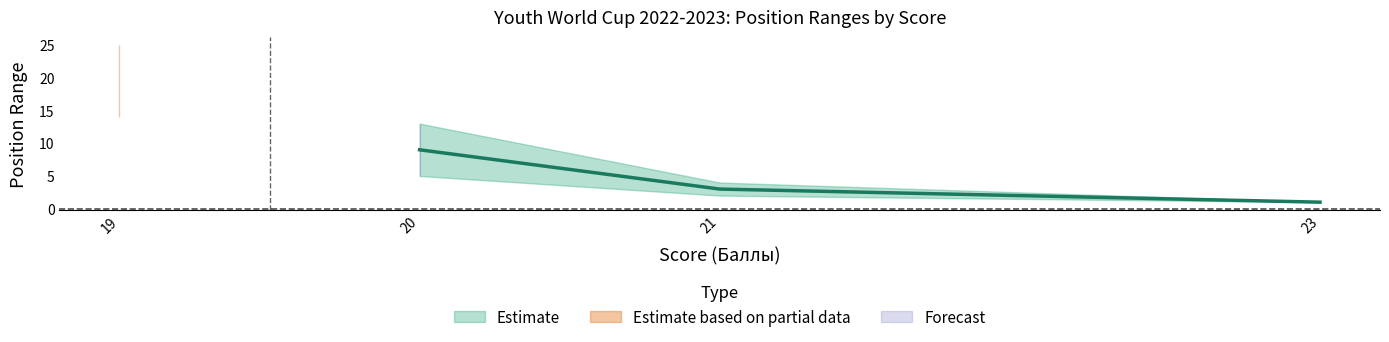

What is the spread (max minus min) of values at 5-13?

8